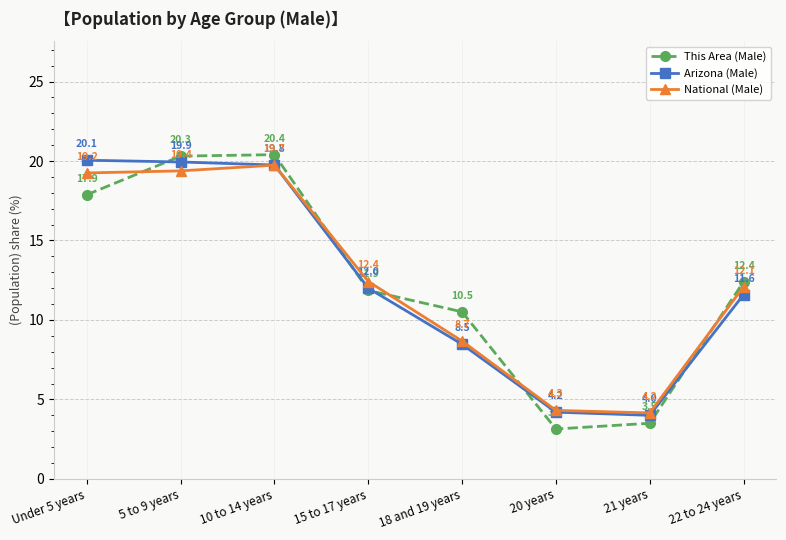

How many distinct data groups are displayed?

3